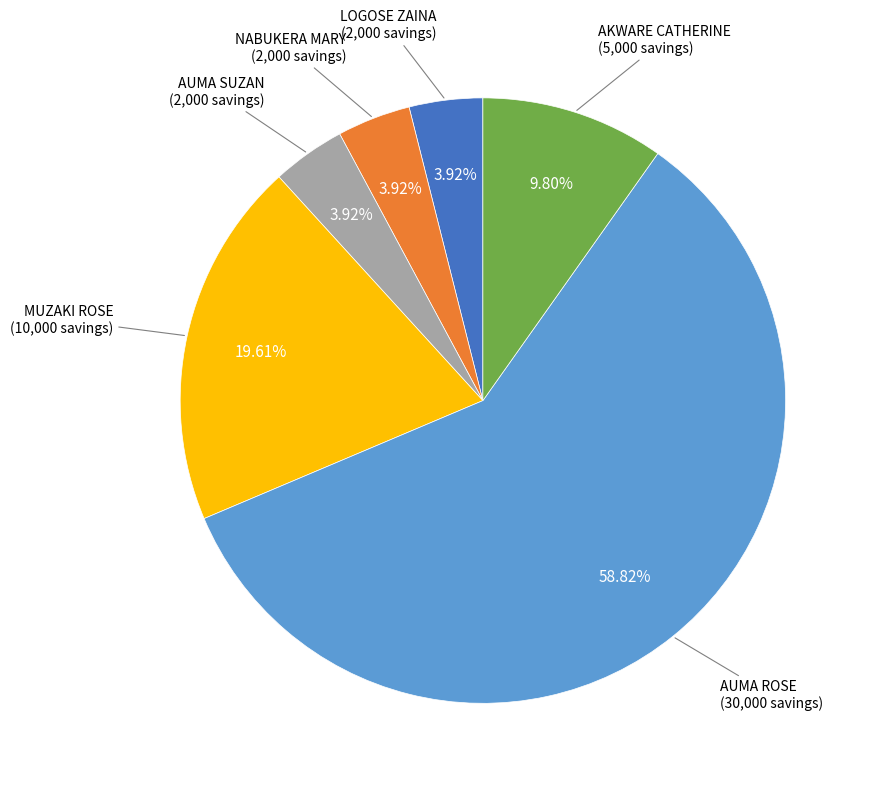

Is there a majority slice in this chart?

Yes